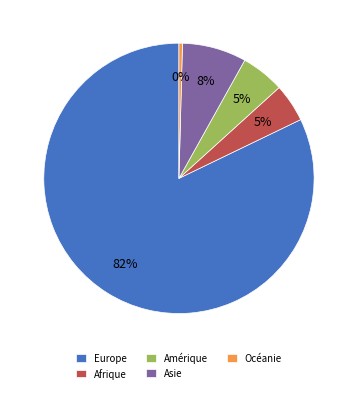

To the nearest percent, what portion does Afrique represent?

5%